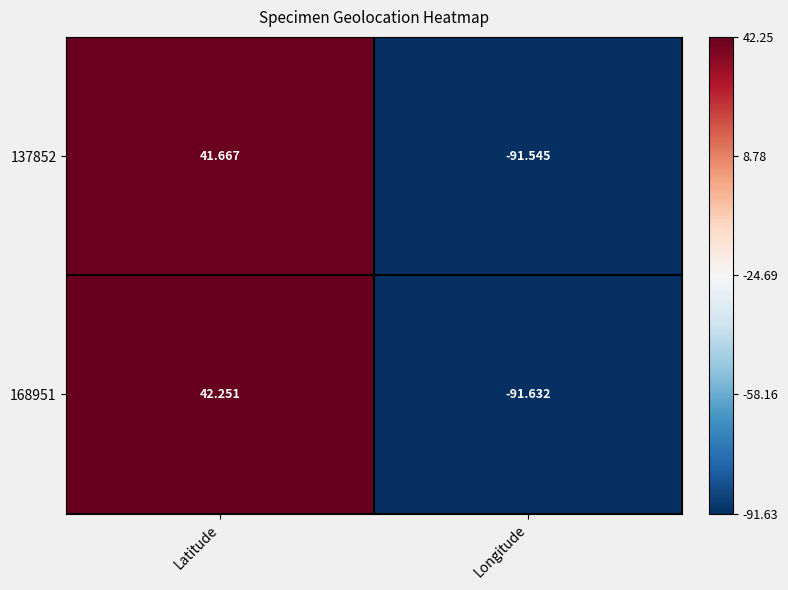

Is the value of 168951 at Latitude greater than the value of 137852 at Latitude?

Yes